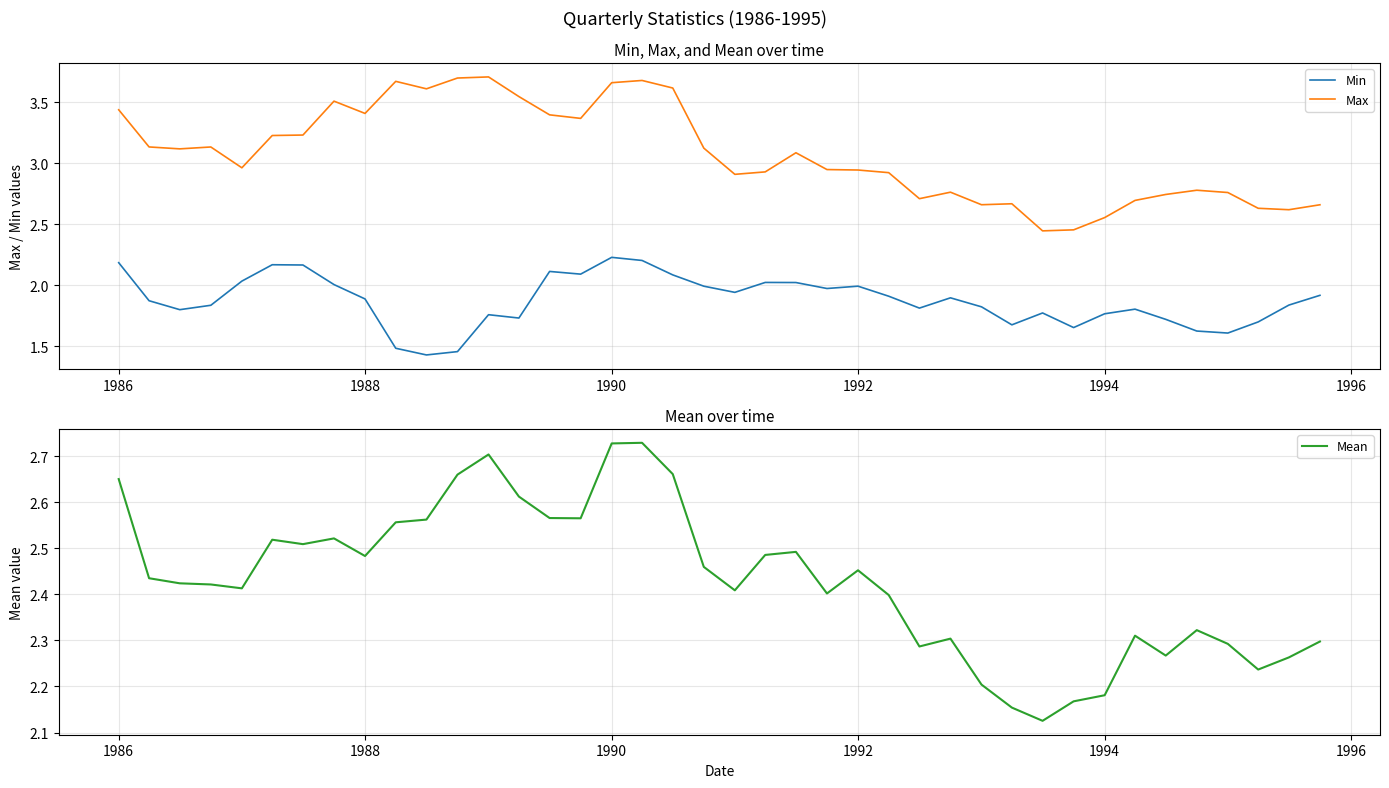

Does the chart display data point markers on the line(s)?

No